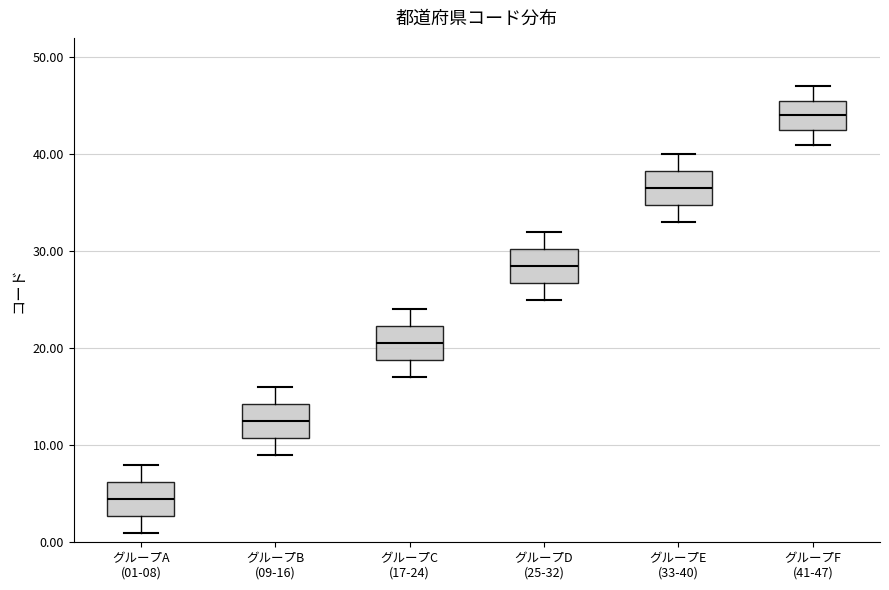

Which box's median line is the highest?

グループF (41-47)